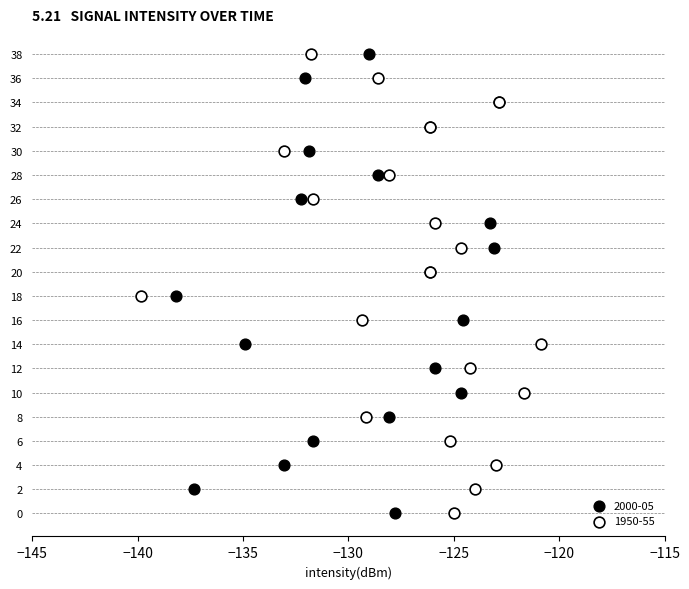

What are all the series names shown in the legend?

2000-05, 1950-55